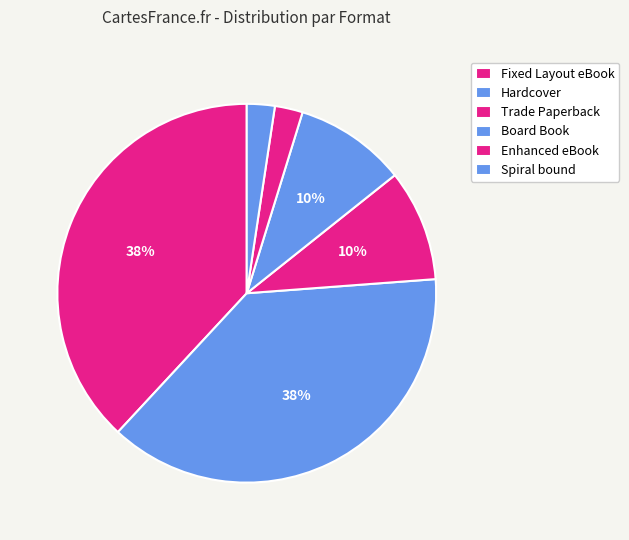

Count the number of slices in the pie.

6